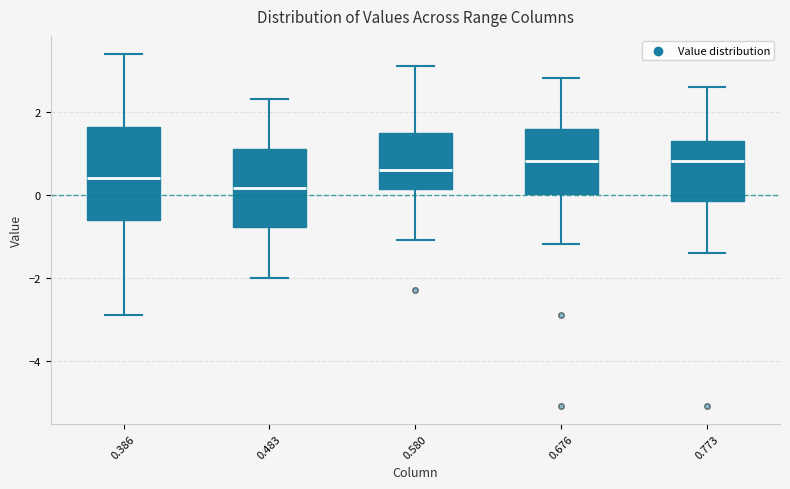

Which box has the lowest median line?

0.483